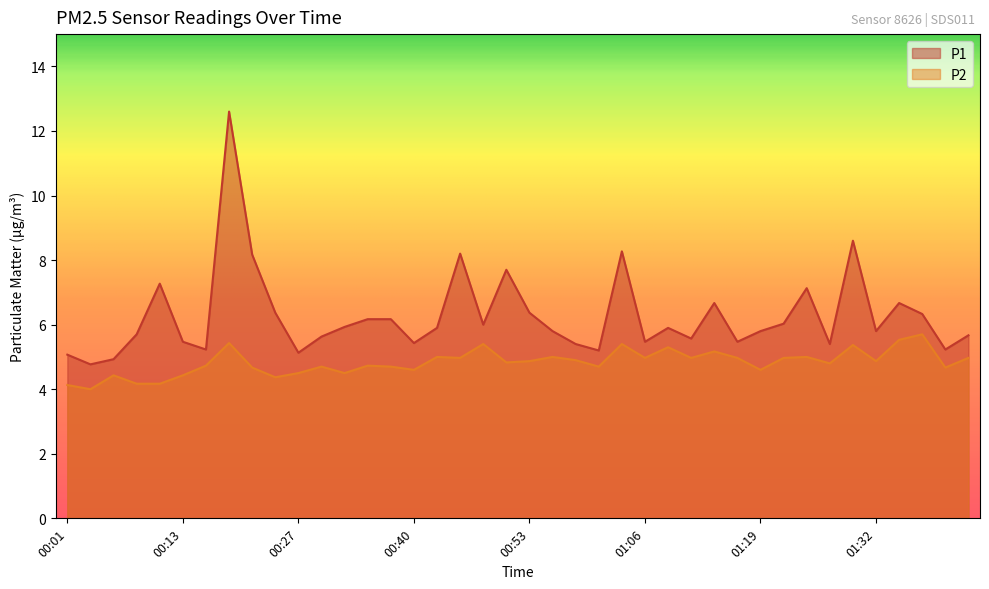

What is the sum of the P1 values at 01:14 and 00:34?

12.8